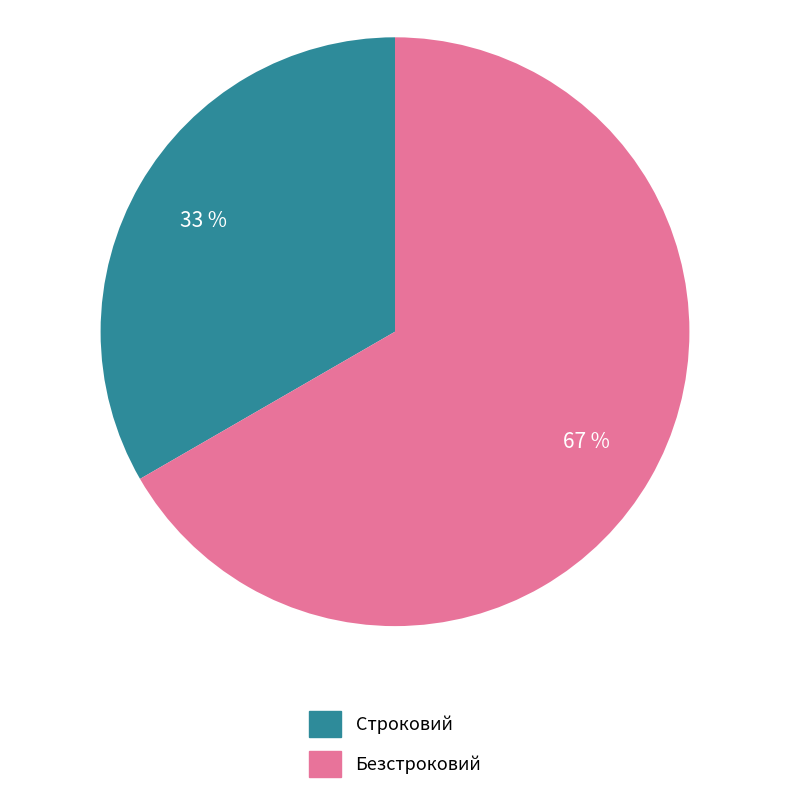

Is it true that Строковий is 21% of the pie?

False